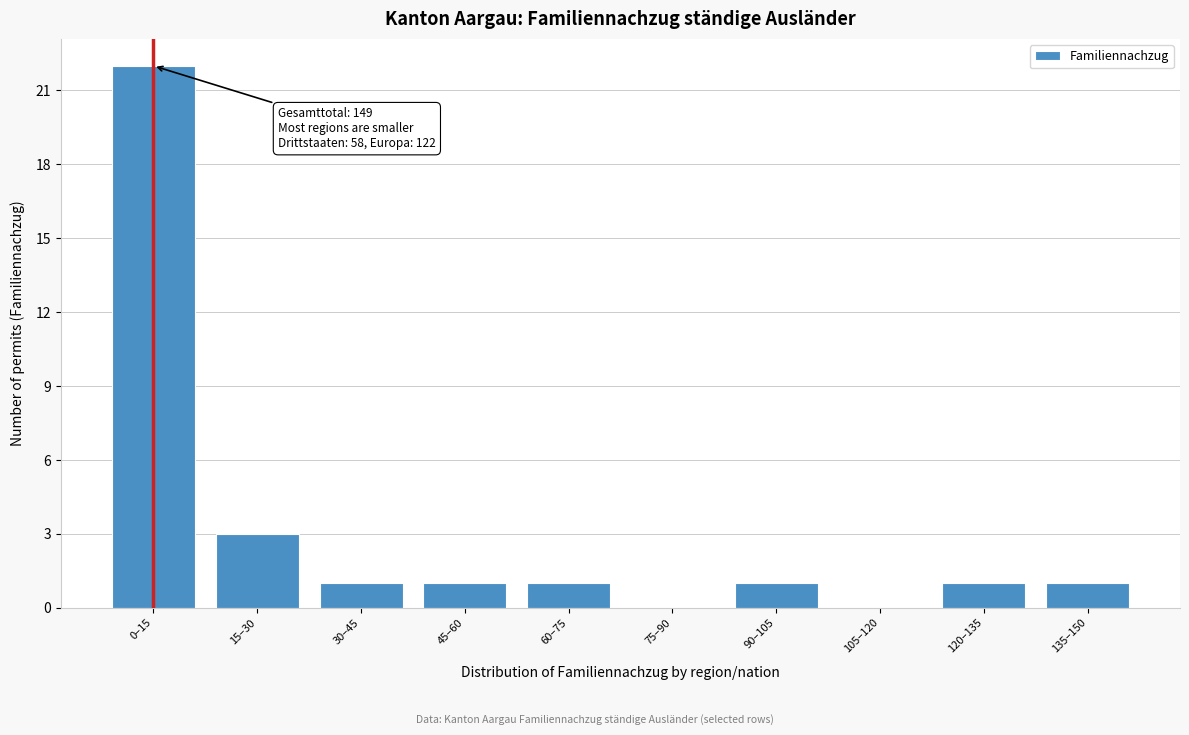

Reading left to right, extract all data points from this chart.

0–15=22	15–30=3	30–45=1	45–60=1	60–75=1	75–90=0	90–105=1	105–120=0	120–135=1	135–150=1